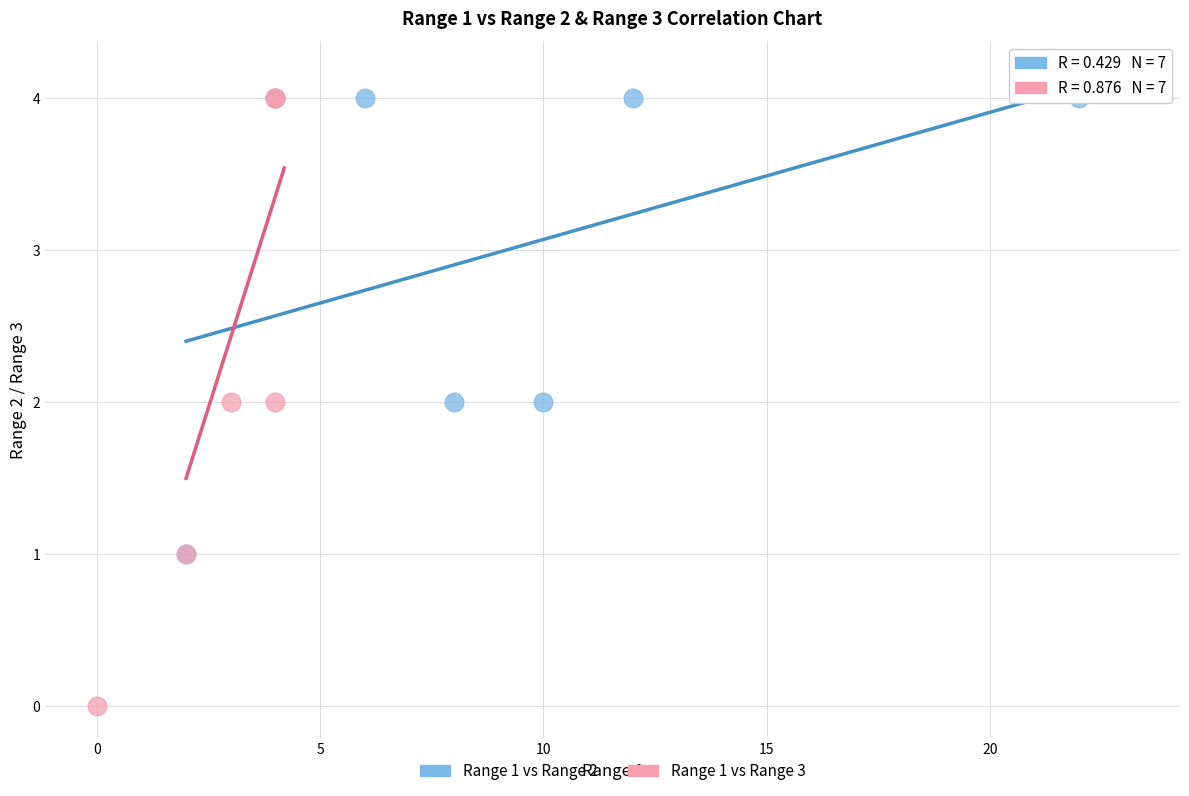

Which series has the widest spread of Y values?

Range 1 vs Range 3